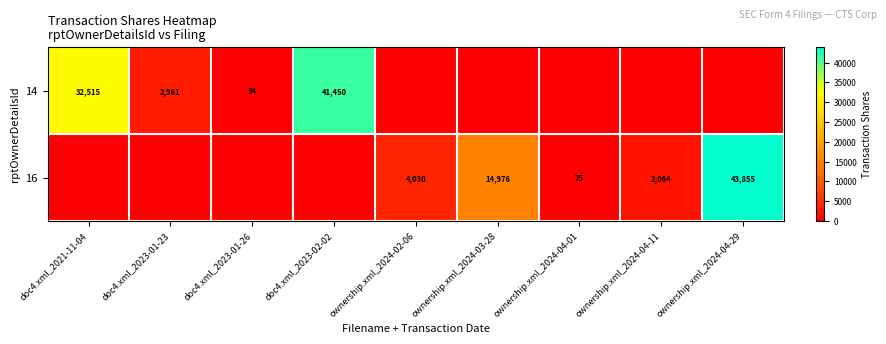

The 14 series shows 34 at doc4.xml_2023-01-26. True or false?

True